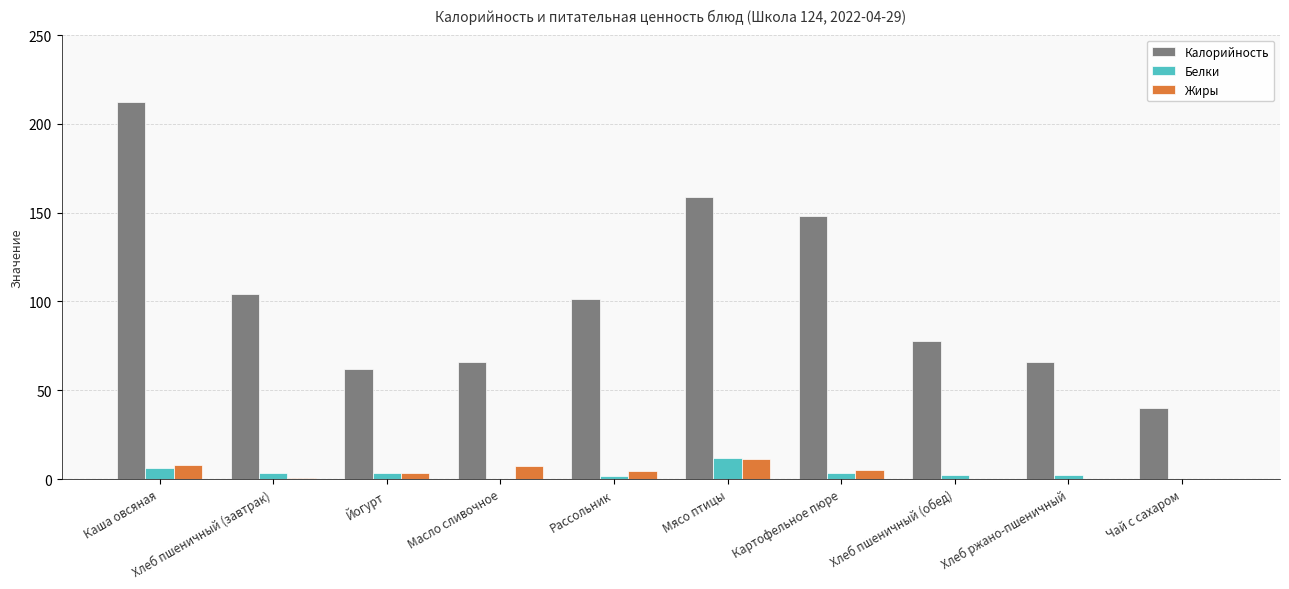

Which series changed the most between Йогурт and Хлеб пшеничный (обед)?

Калорийность